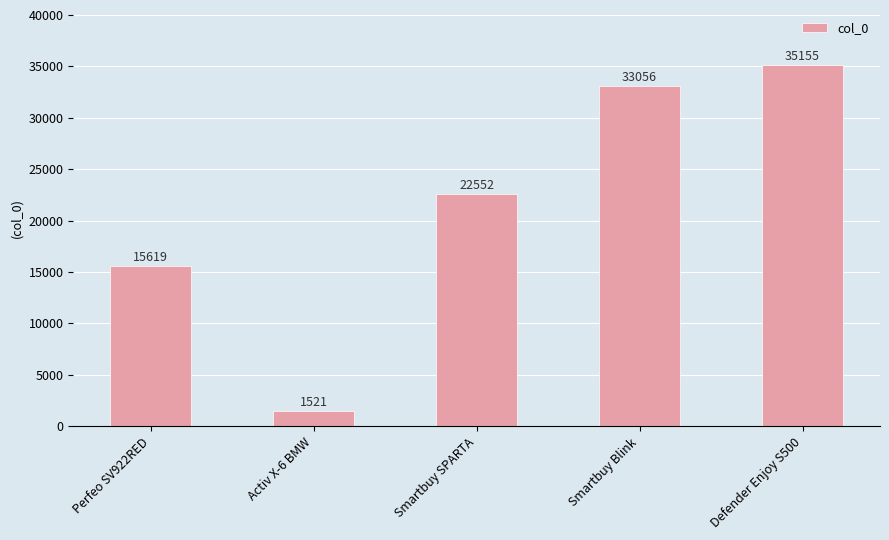

List the labels in order of value, smallest first.

Activ X-6 BMW, Perfeo SV922RED, Smartbuy SPARTA, Smartbuy Blink, Defender Enjoy S500